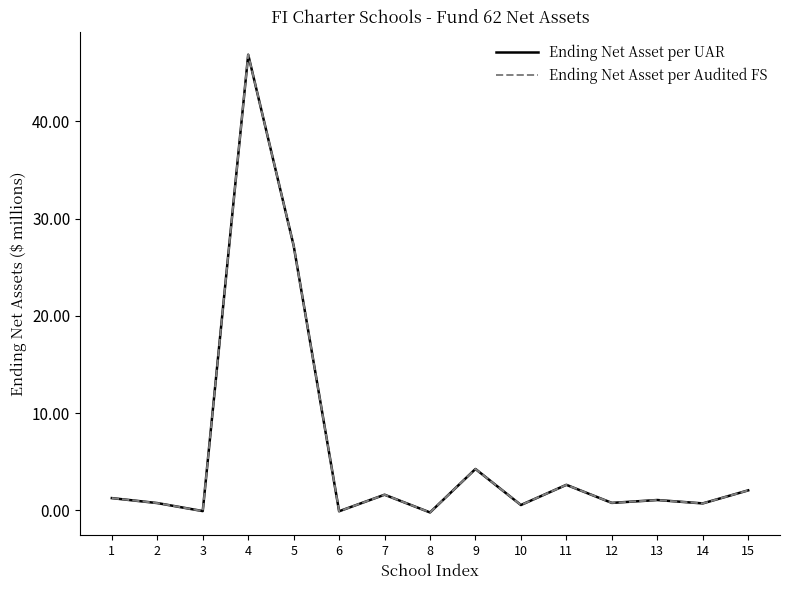

Does the chart have visible grid lines?

No